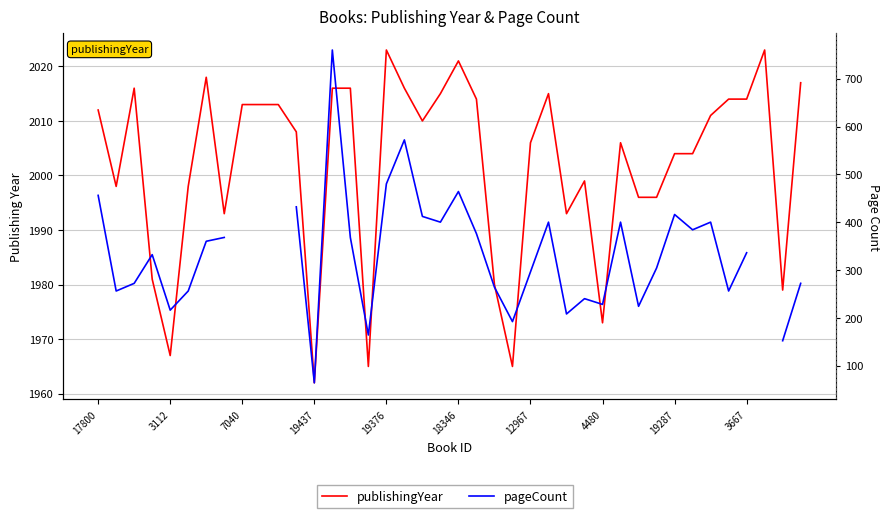

What is the total value across all series at 3667?

2350.0